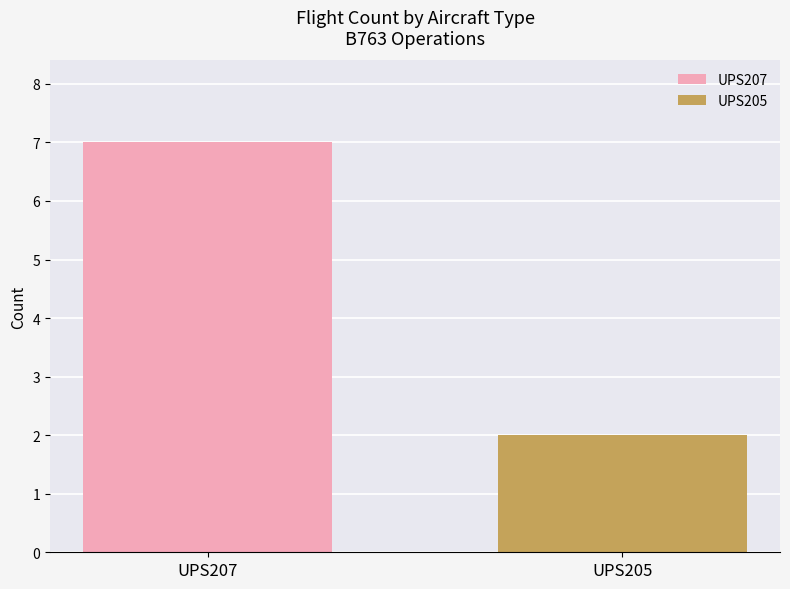

List the series in order of their overall mean, highest first.

UPS207, UPS205